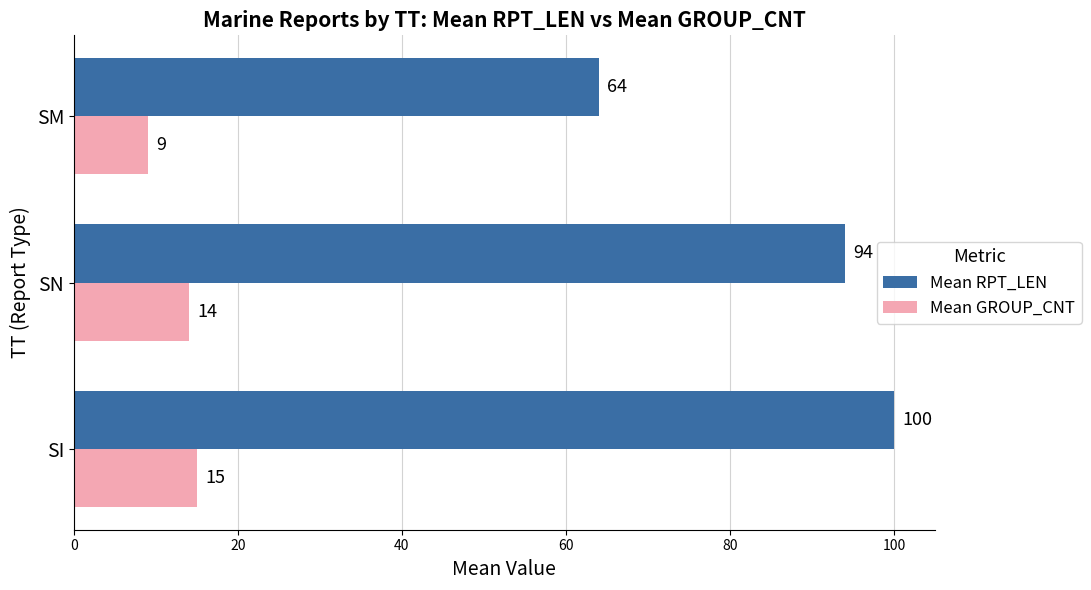

What is the difference between the maximum and second lowest values in the Mean RPT_LEN series?

6